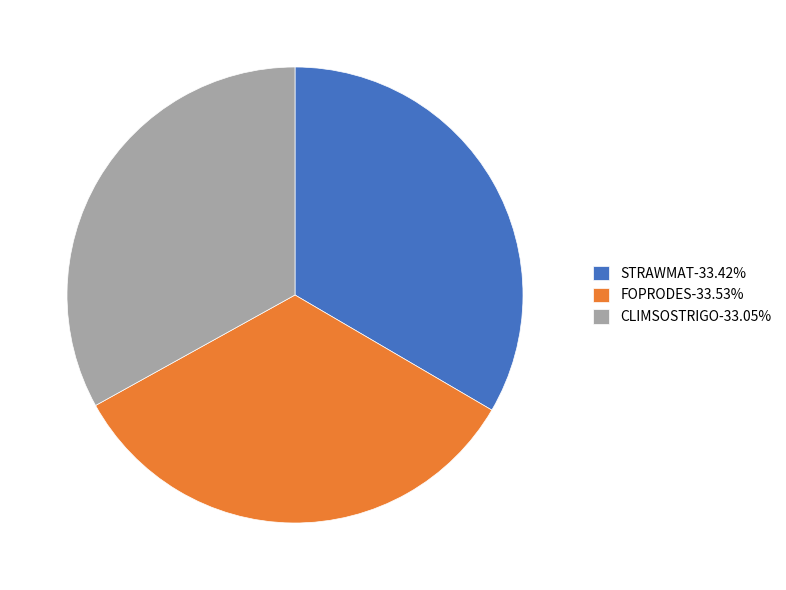

Is there a majority slice in this chart?

No